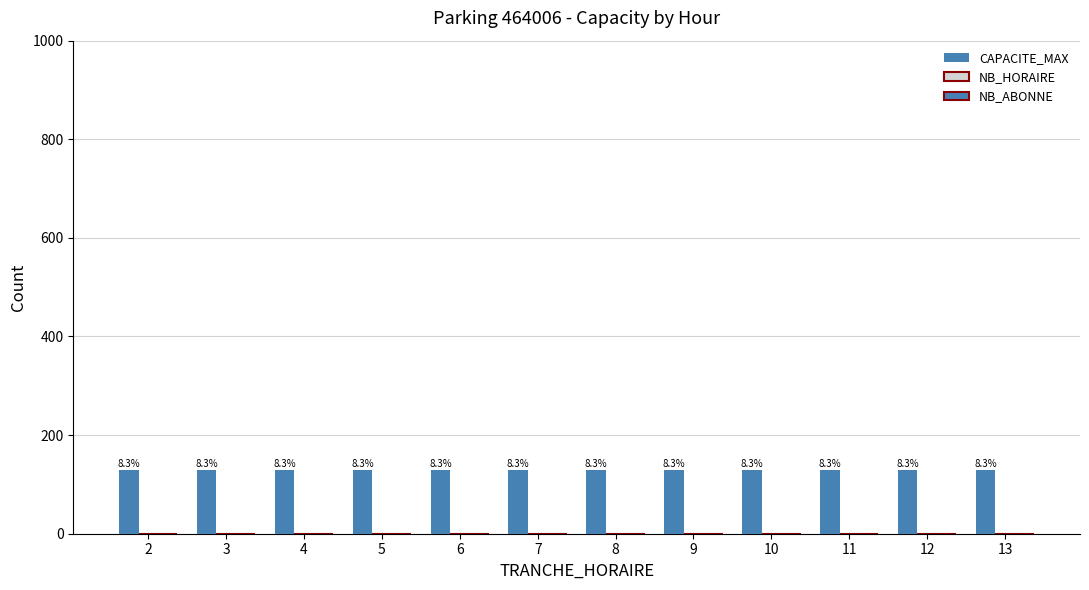

Reading left to right, list all the values displayed in this chart.

CAPACITE_MAX: 2=130	3=130	4=130	5=130	6=130	7=130	8=130	9=130	10=130	11=130	12=130	13=130
NB_HORAIRE: 2=0	3=0	4=0	5=0	6=0	7=0	8=0	9=0	10=0	11=0	12=0	13=0
NB_ABONNE: 2=0	3=0	4=0	5=0	6=0	7=0	8=0	9=0	10=0	11=0	12=0	13=0